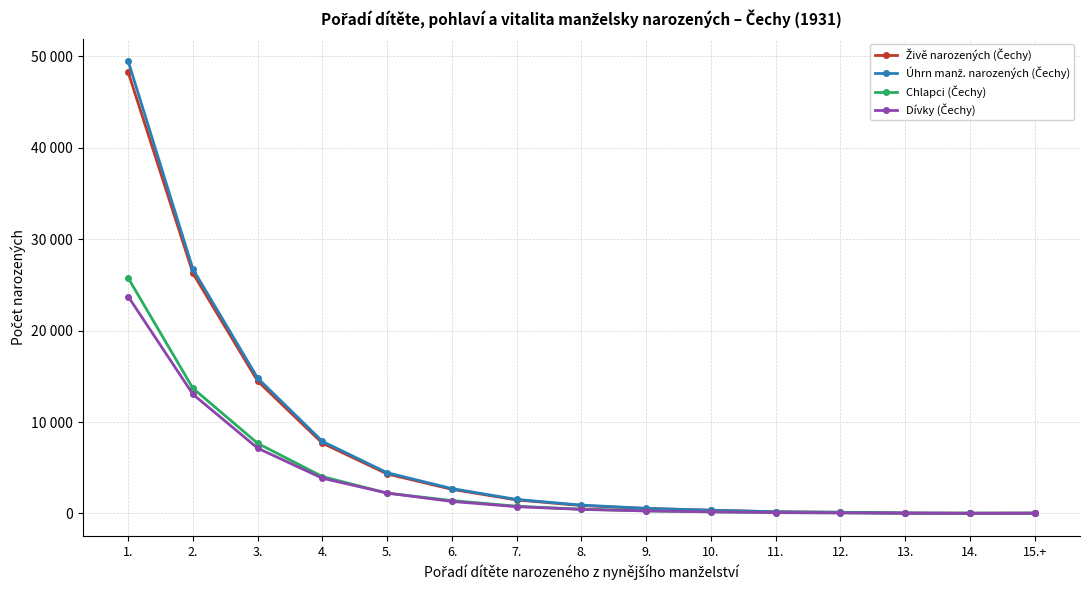

After their last crossing, which series has the higher values: Chlapci (Čechy) or Dívky (Čechy)?

Dívky (Čechy)